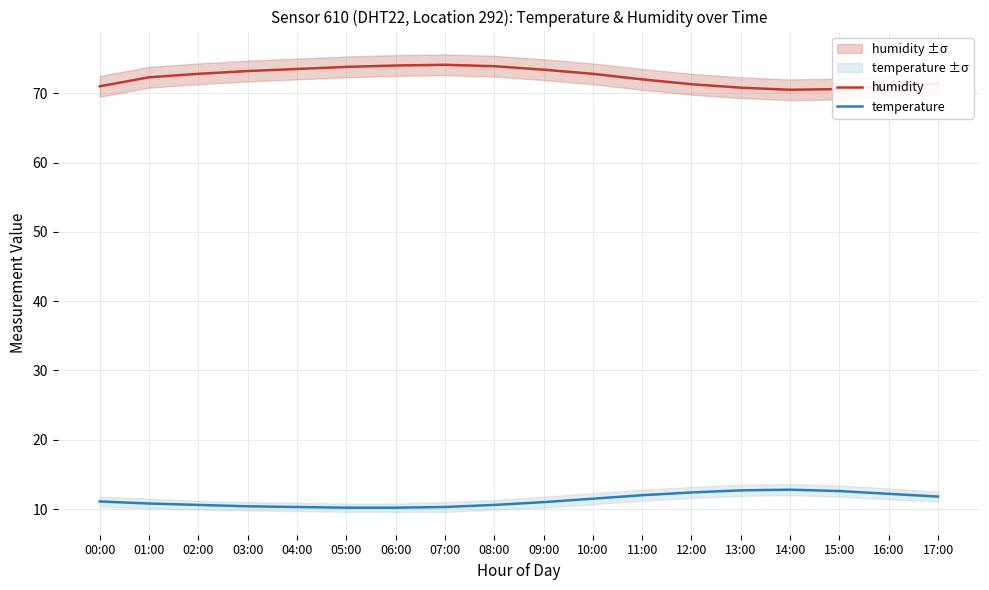

How many values in the temperature series exceed 11?

9